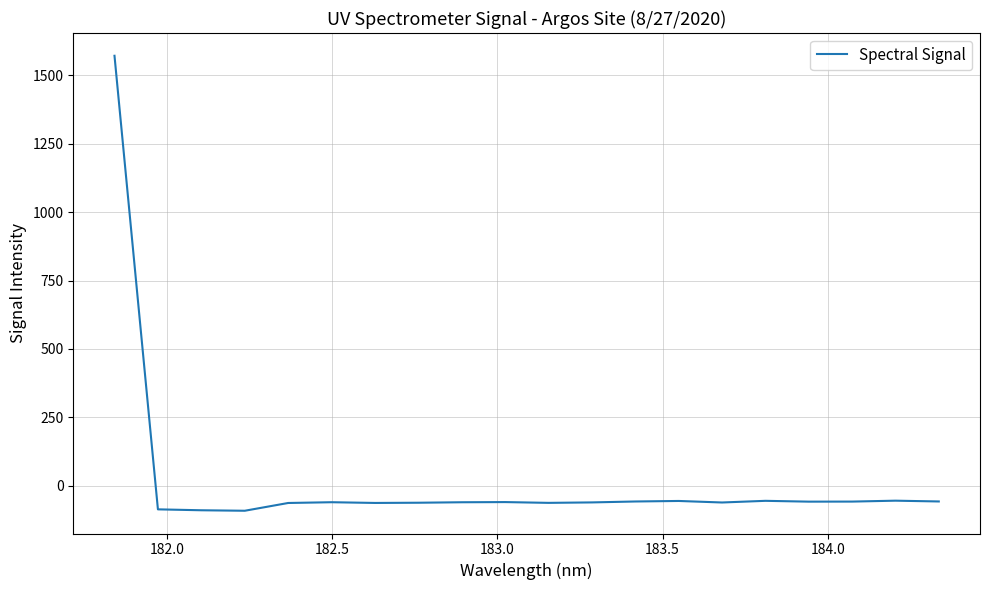

What is the difference between the maximum and minimum values?

1661.9